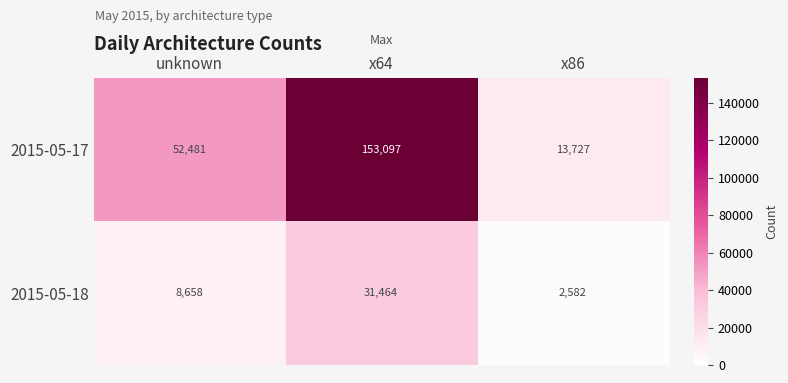

What is the average value of the 2015-05-18 series?

14235